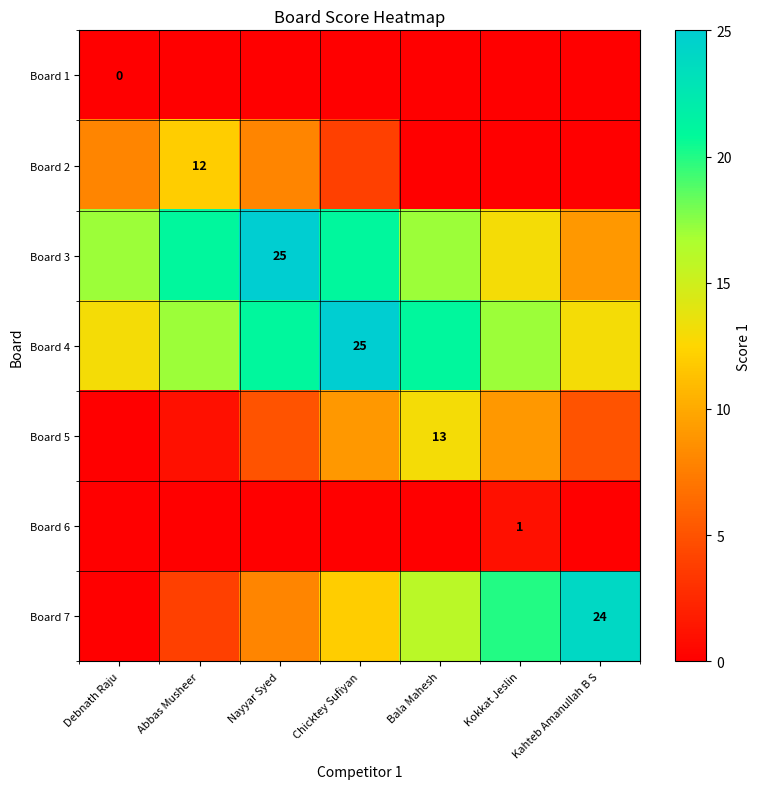

What is the difference between the second highest and second lowest values in the Board 5 series?

8